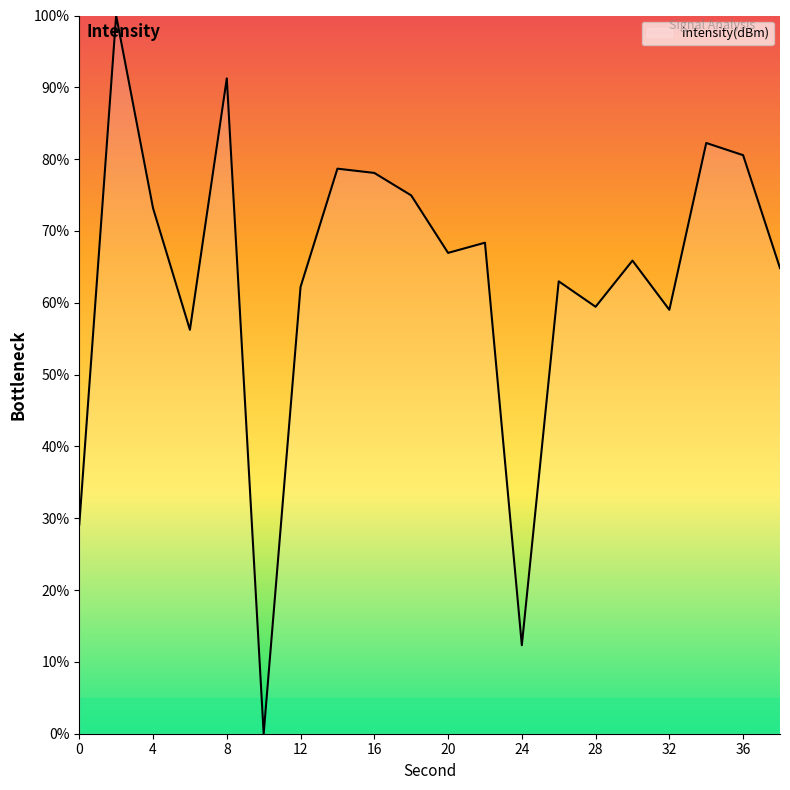

What is the difference between the maximum and minimum values?

100.0